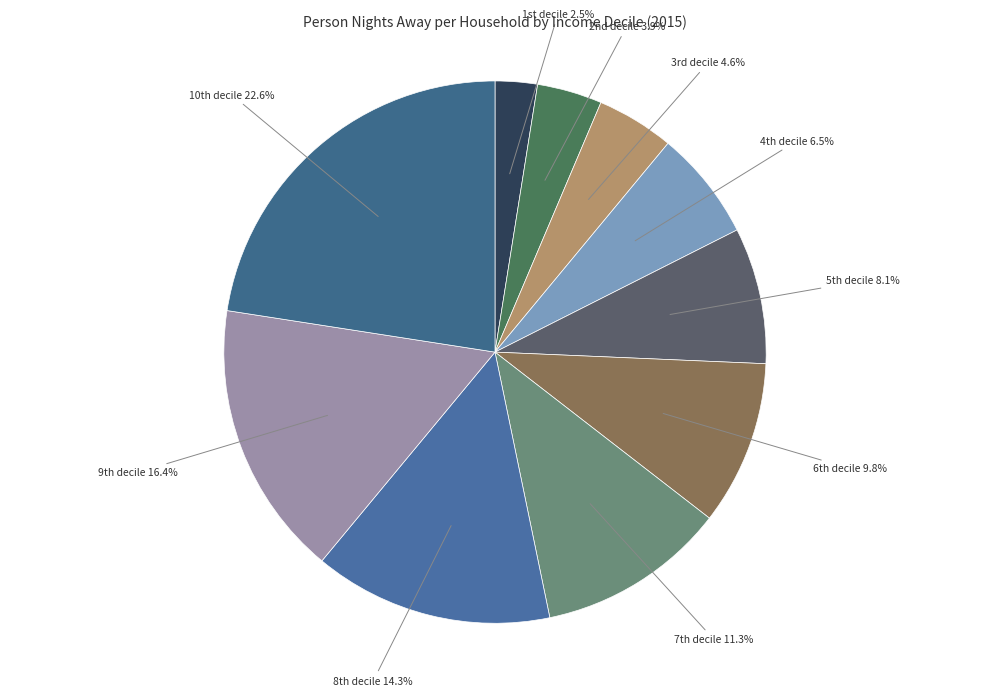

To the nearest percent, what is the difference between the largest and smallest slice percentages?

20%